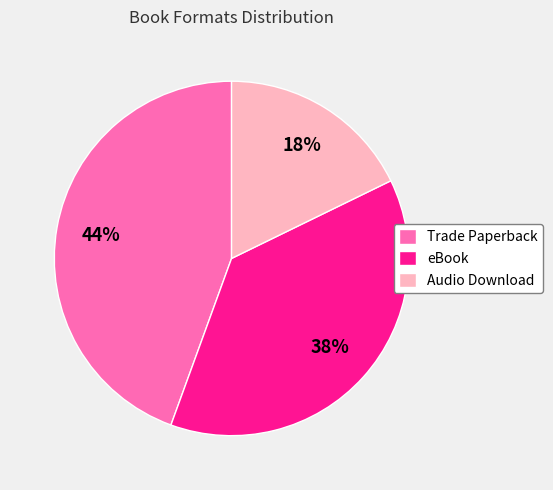

To the nearest percent, what percentage of the pie is eBook?

38%